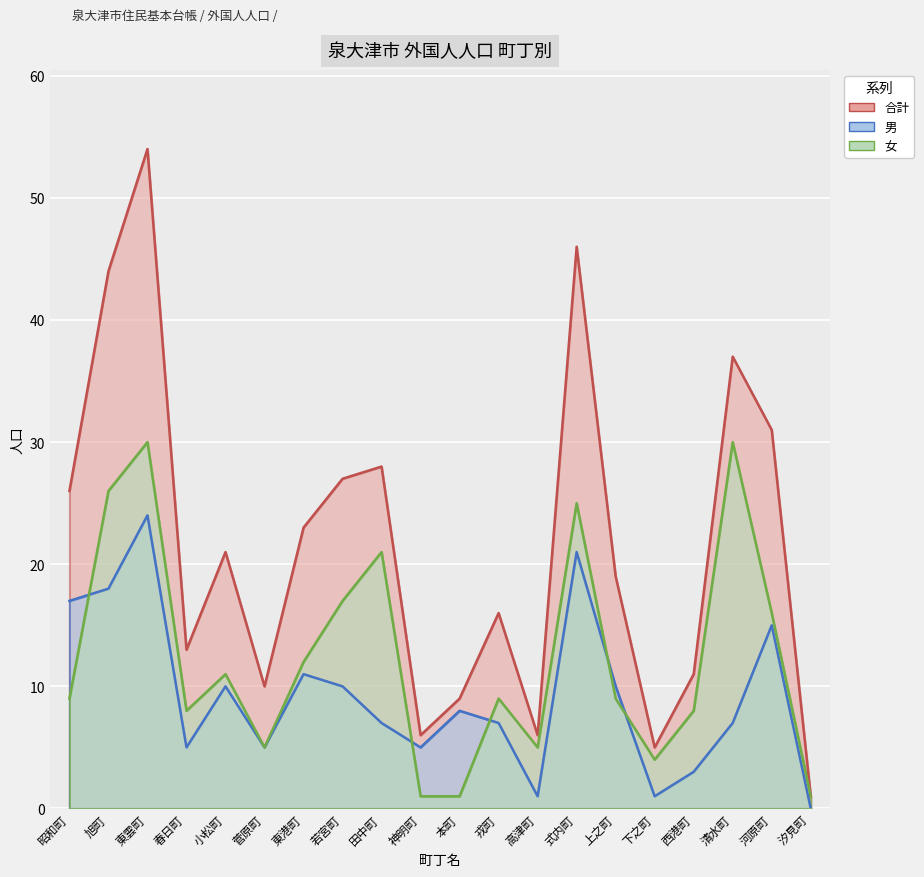

List the series in order of their overall mean, lowest first.

男, 女, 合計